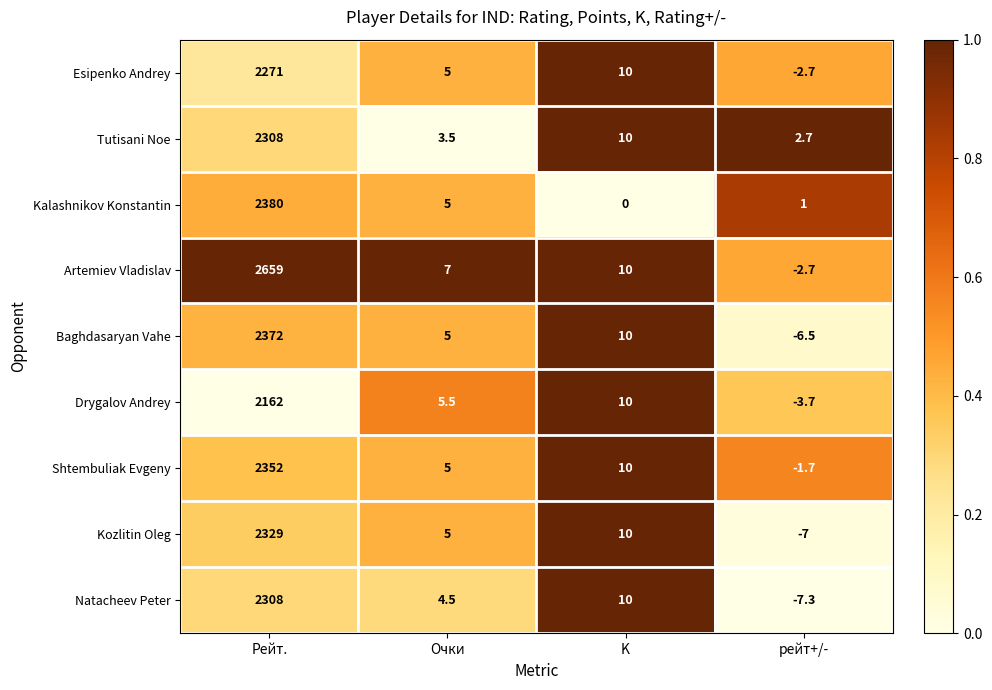

What is the spread (max minus min) of values at Рейт.?

497.0